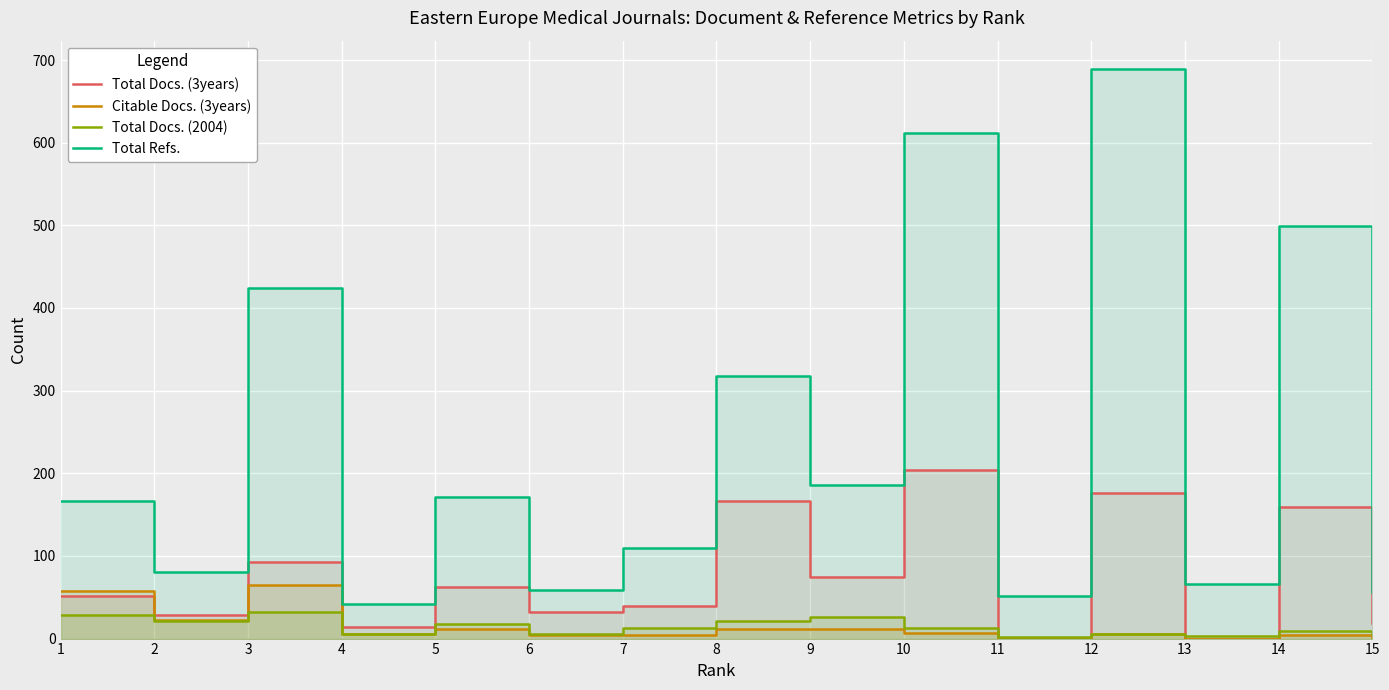

True or false: Total Refs. and Citable Docs. (3years) intersect in this chart.

False